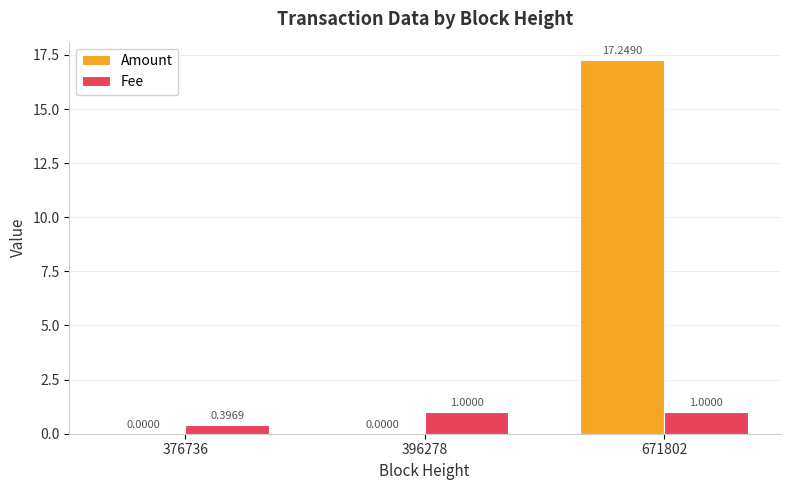

At which category is the sum across all series the highest?

671802